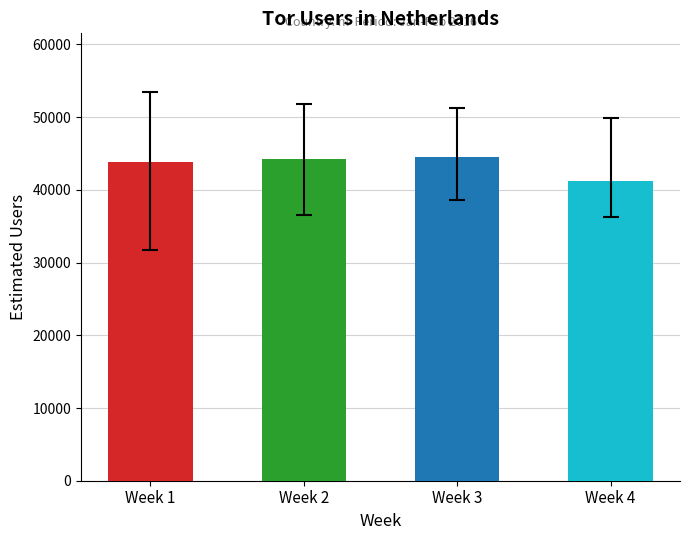

What is the difference between the maximum and second lowest values?

718